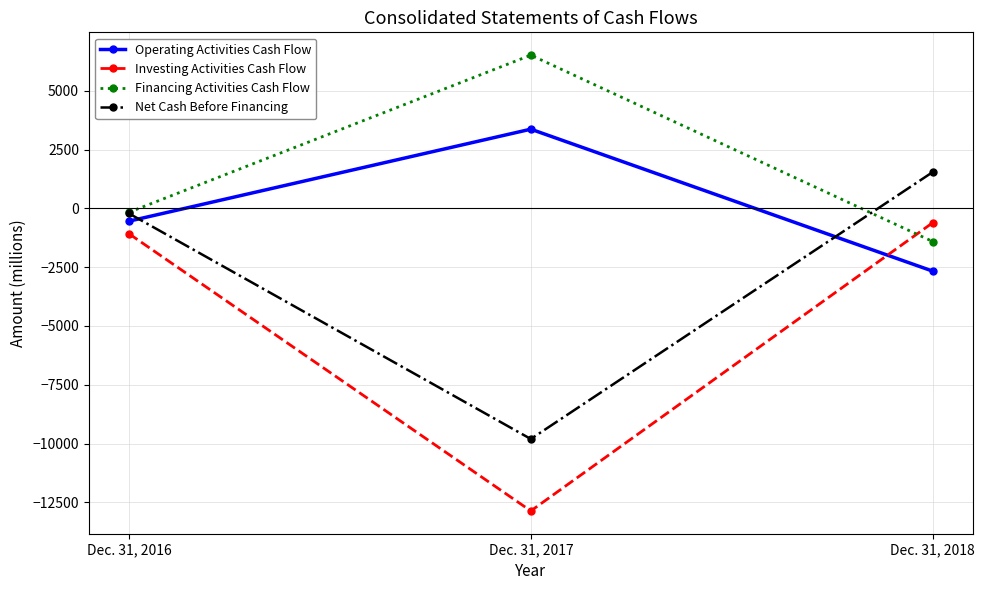

Which series changed the most between Dec. 31, 2017 and Dec. 31, 2018?

Investing Activities Cash Flow